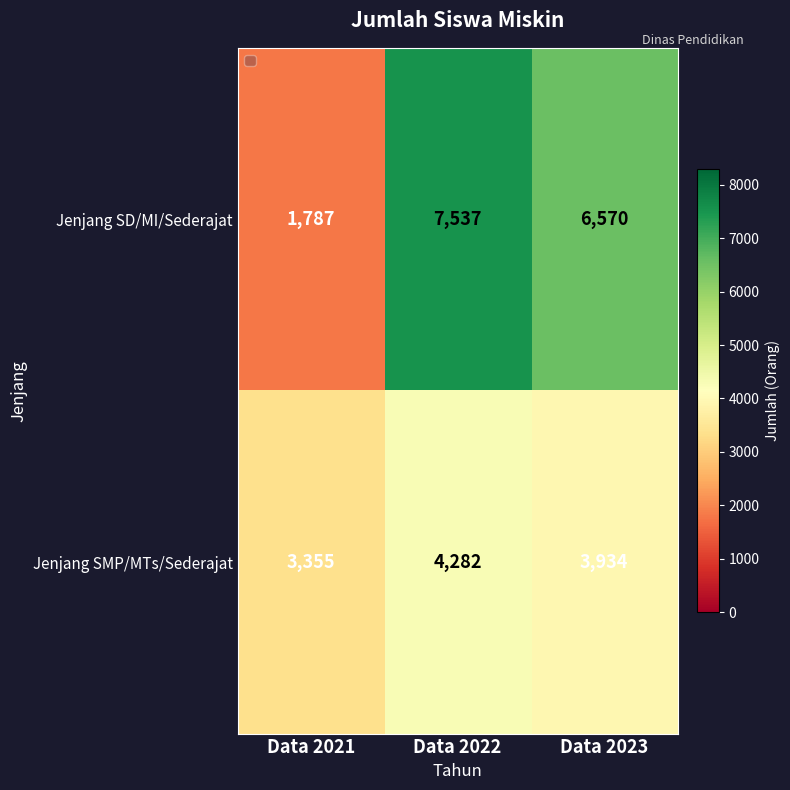

What is the sum of the Jenjang SMP/MTs/Sederajat values at Data 2021 and Data 2022?

7637